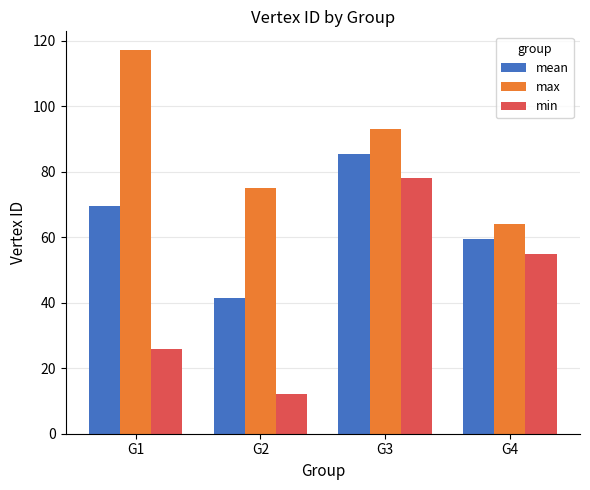

How many data points does each series have?

4